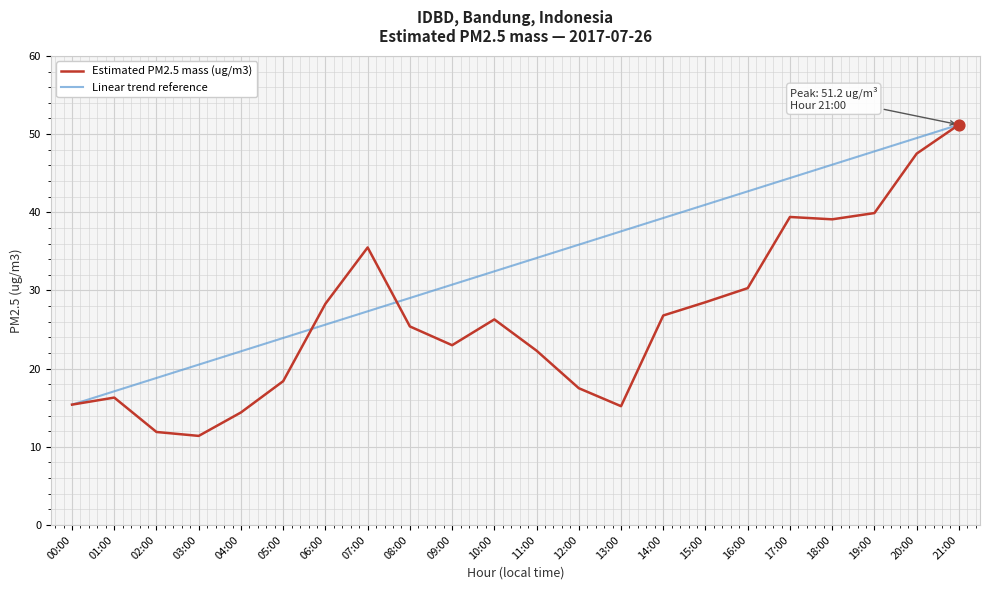

Between 05:00 and 06:00, which series saw the biggest shift?

Estimated PM2.5 mass (ug/m3)